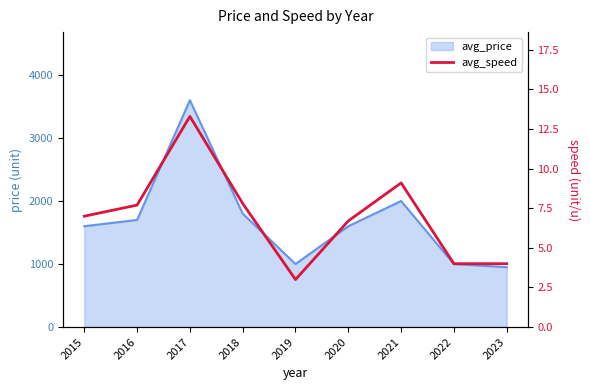

Which has a higher value, 2023 or 2017?

2017